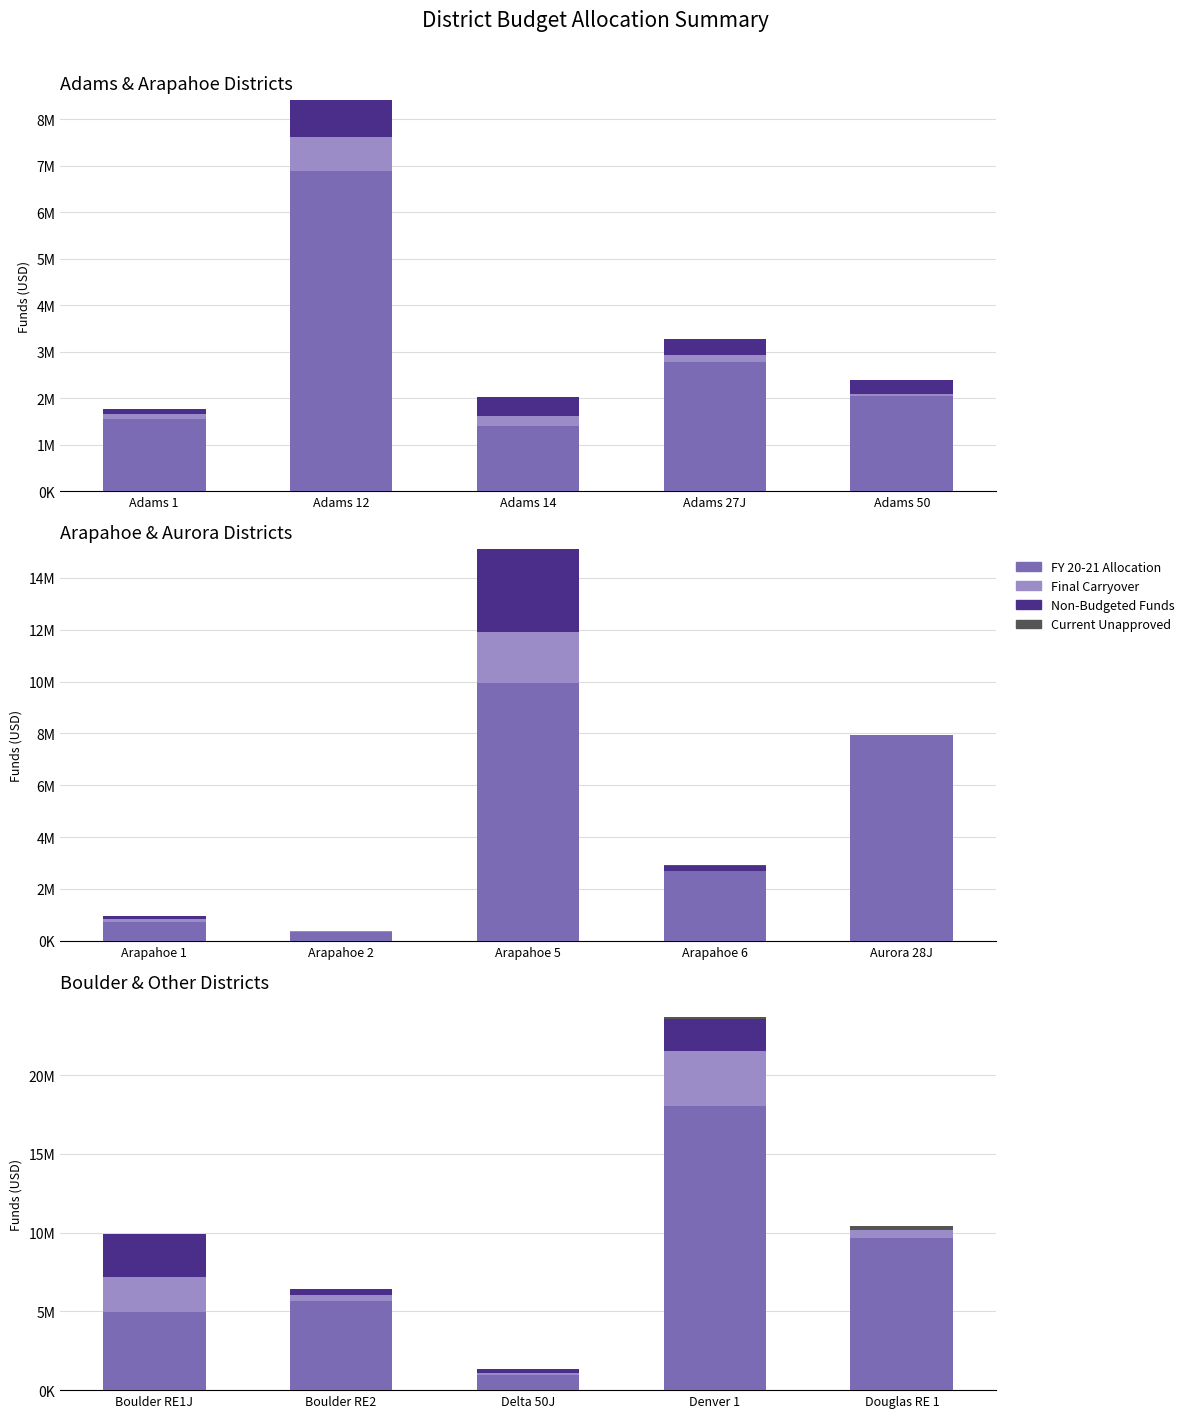

Read the Current Unapproved value at Boulder RE1J, to the nearest 50.

2200